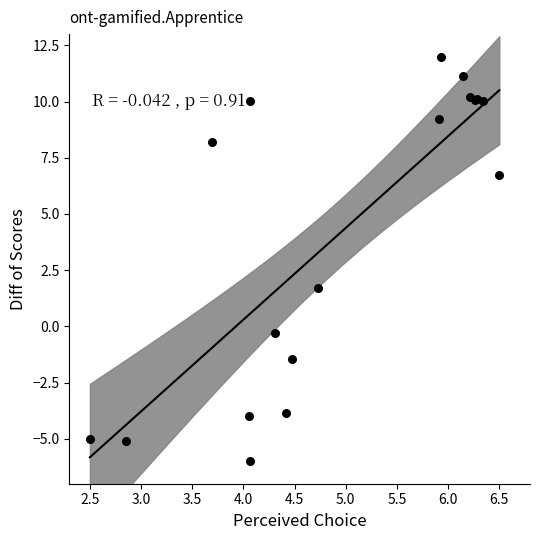

What Y value in the scatter plot is closest to 3?

1.7